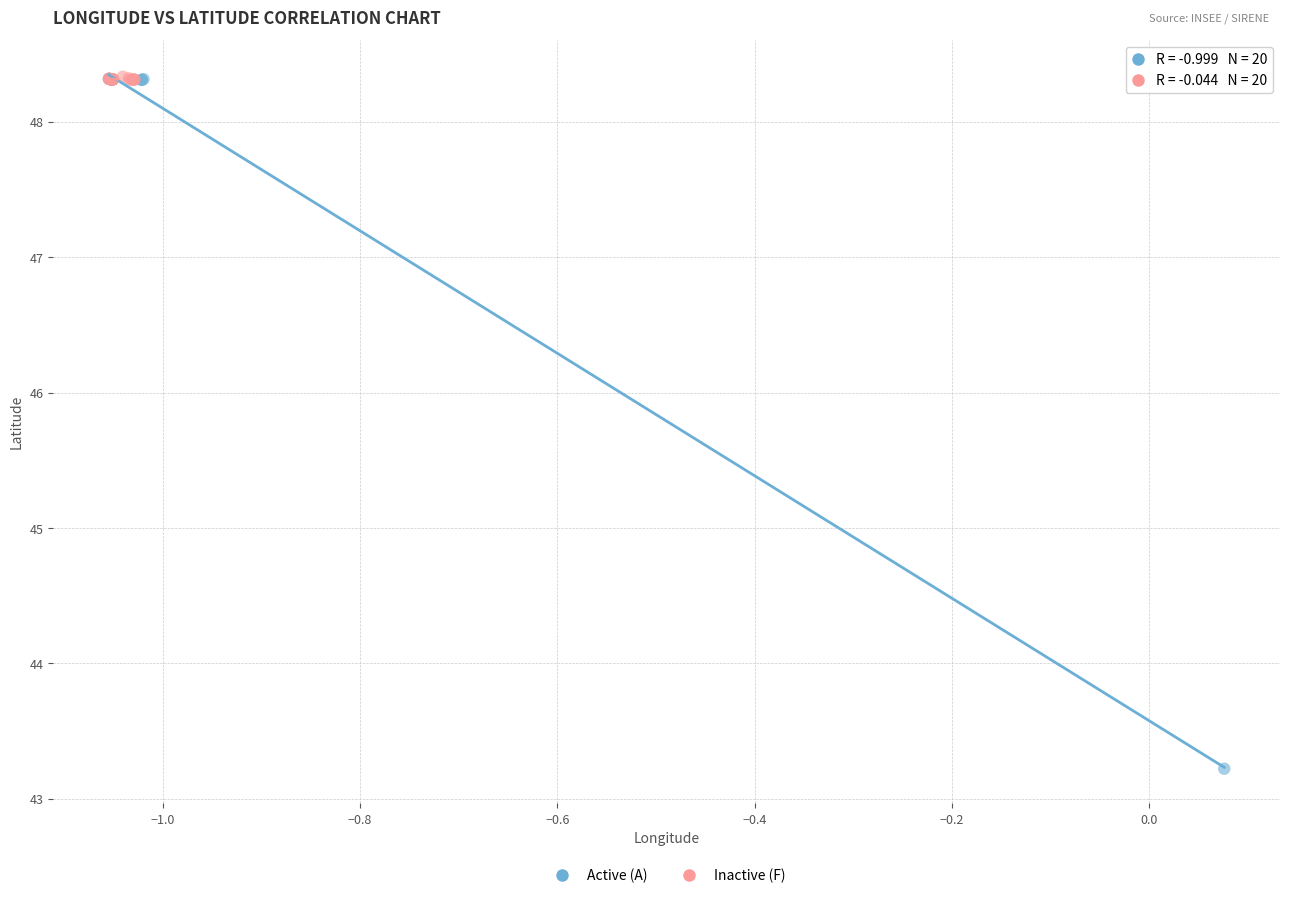

Which series contains the lowest Y value?

Active (A)